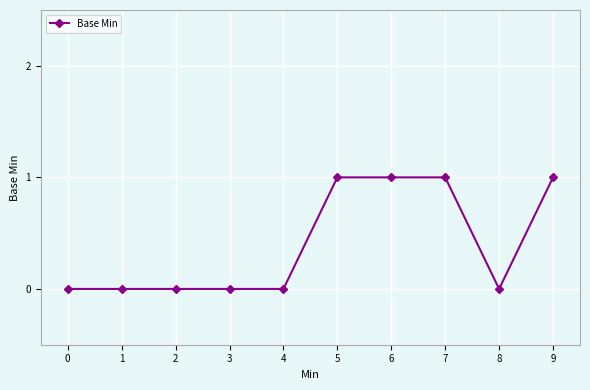

Is it true that the value at 2 is 1?

False